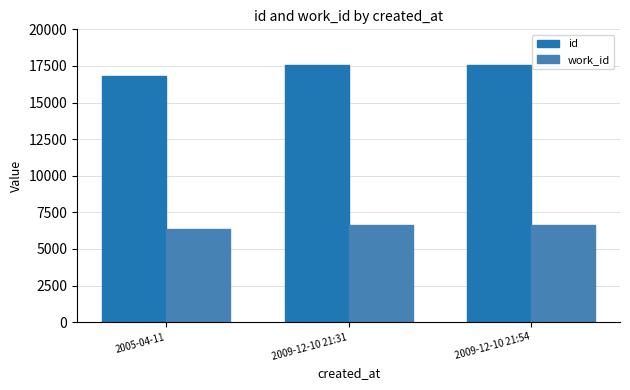

How many values in the id series are below 17572?

1